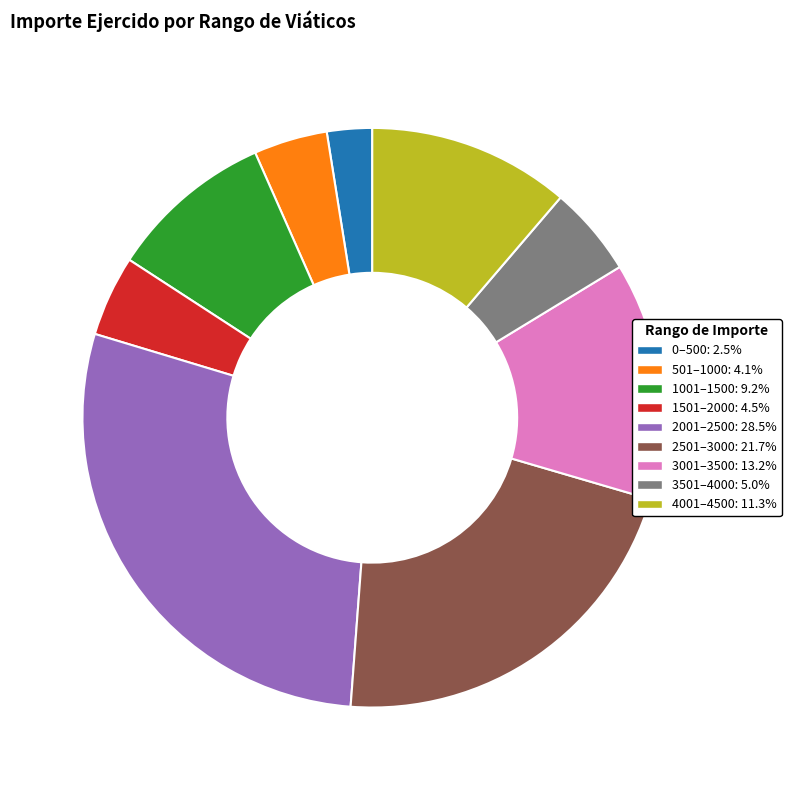

Is there a majority slice in this chart?

No